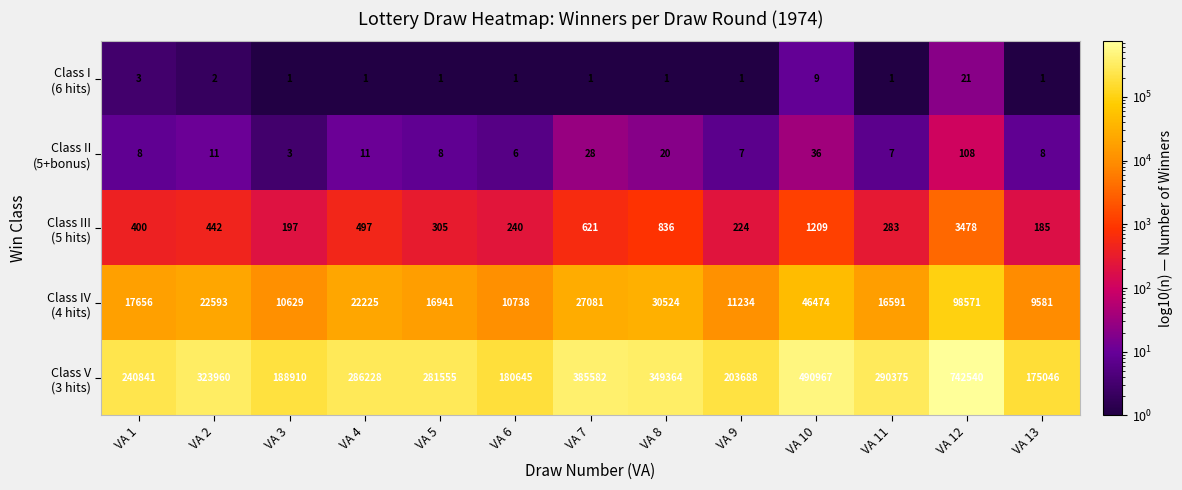

What is the difference between the highest and lowest values at VA 10?

490958